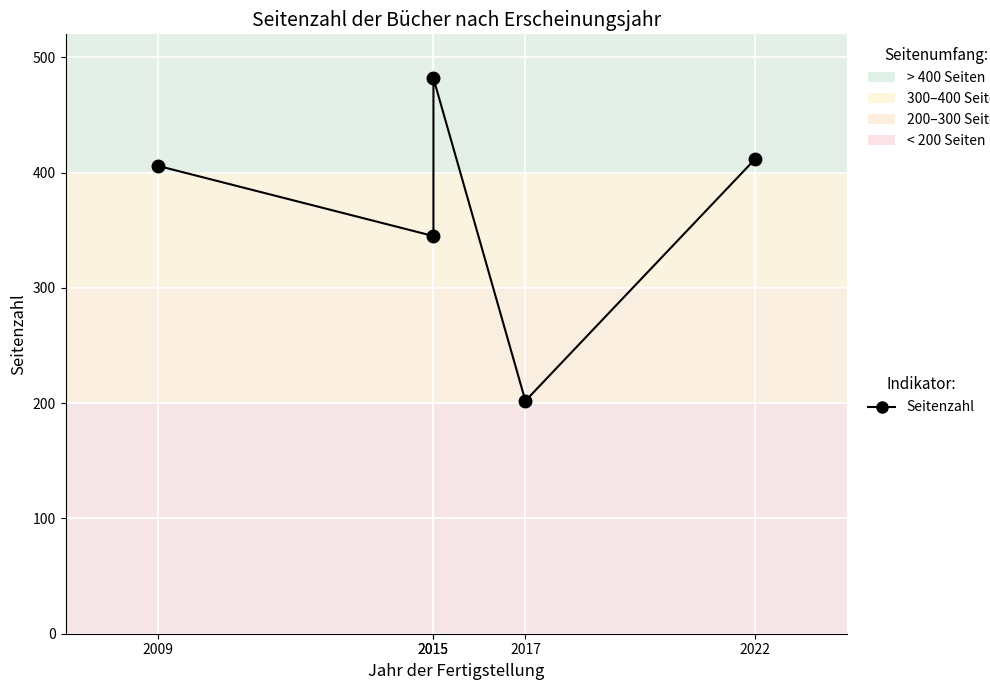

What is the change in value from 2009 to 2017?

-204